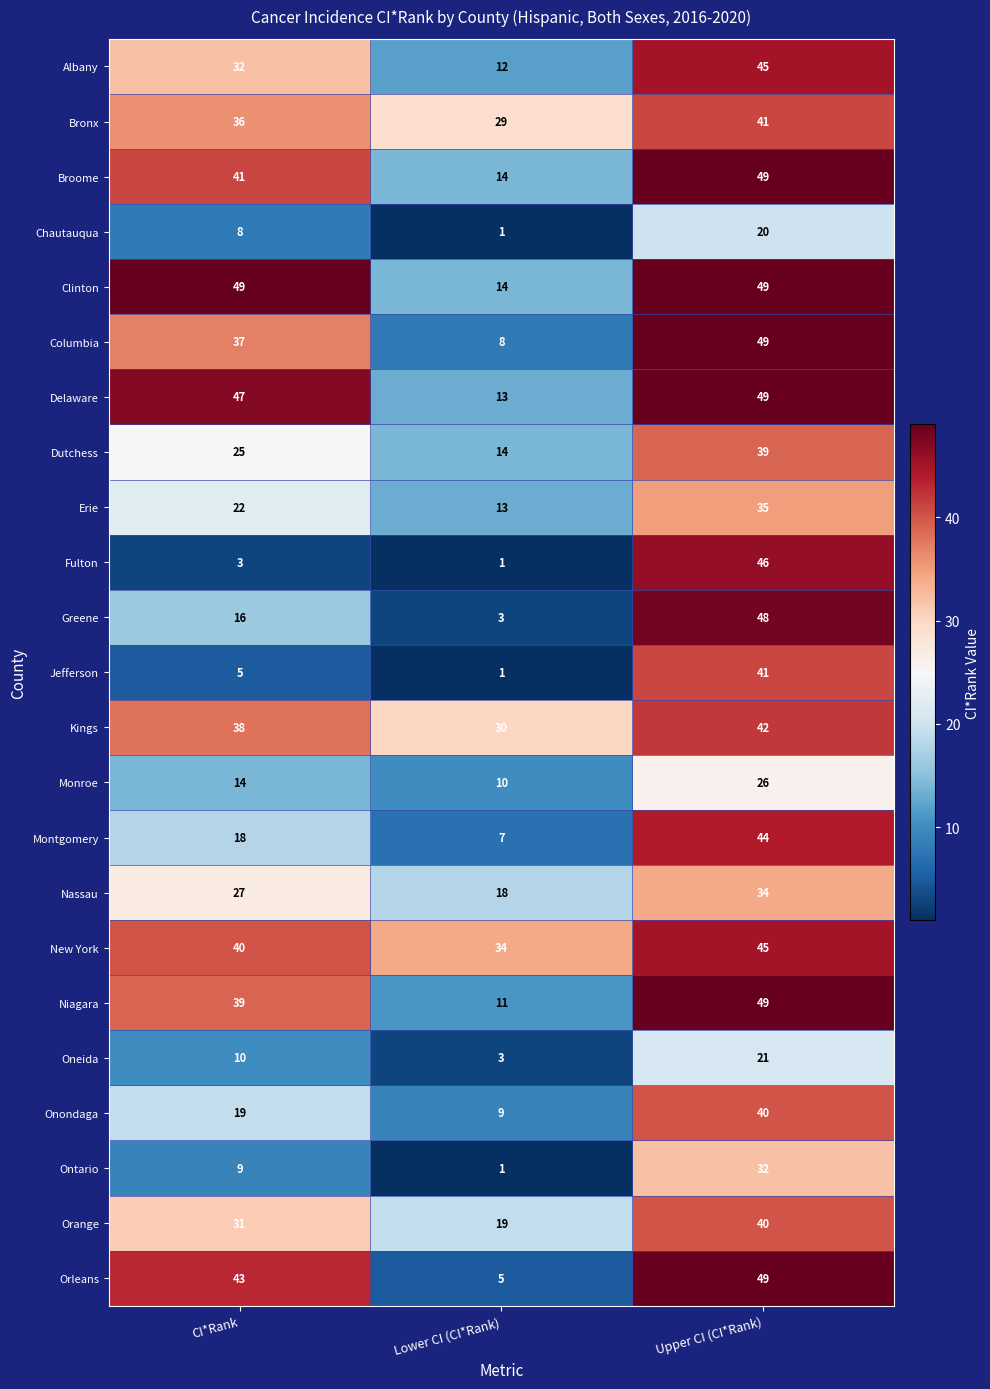

True or false: Columbia has a value of 13 at Upper CI (CI*Rank).

False